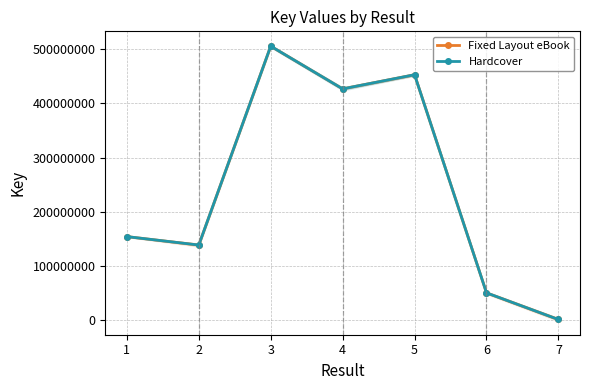

Reading right to left, what are all the values shown in this chart?

Fixed Layout eBook: 336986	49622152	453163049	427012546	506003870	138082537	153705299
Hardcover: 336986	49622152	453163049	427012546	506003870	138082537	153705299